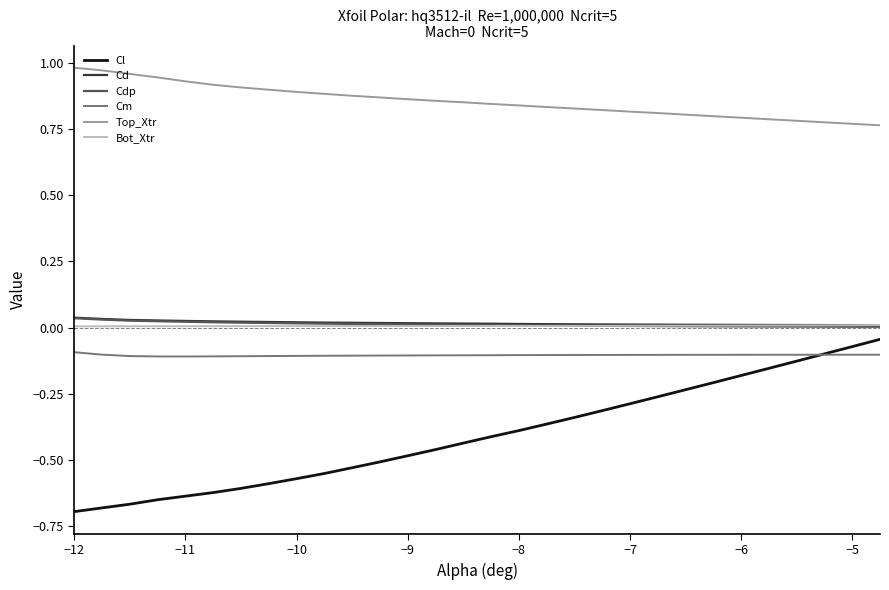

What is the sum of all Cm values?

-3.1